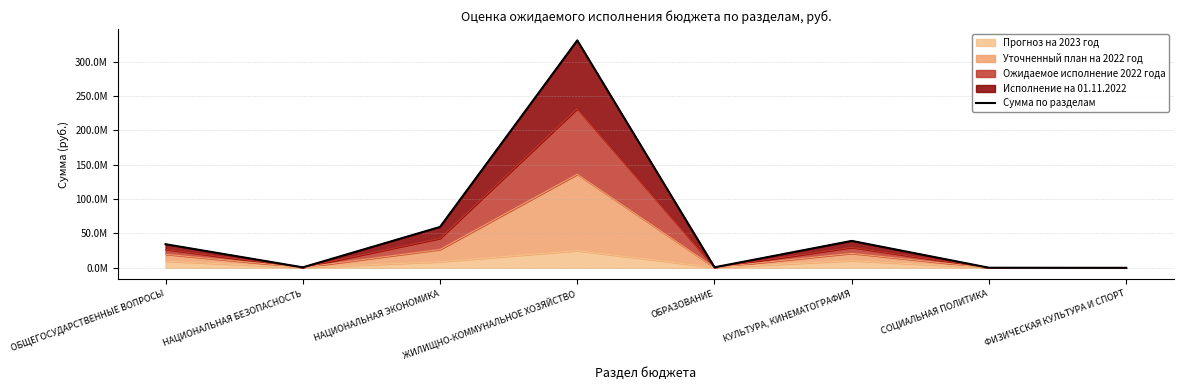

The chart shows a value of 697000.0 at НАЦИОНАЛЬНАЯ БЕЗОПАСНОСТЬ. True or false?

True